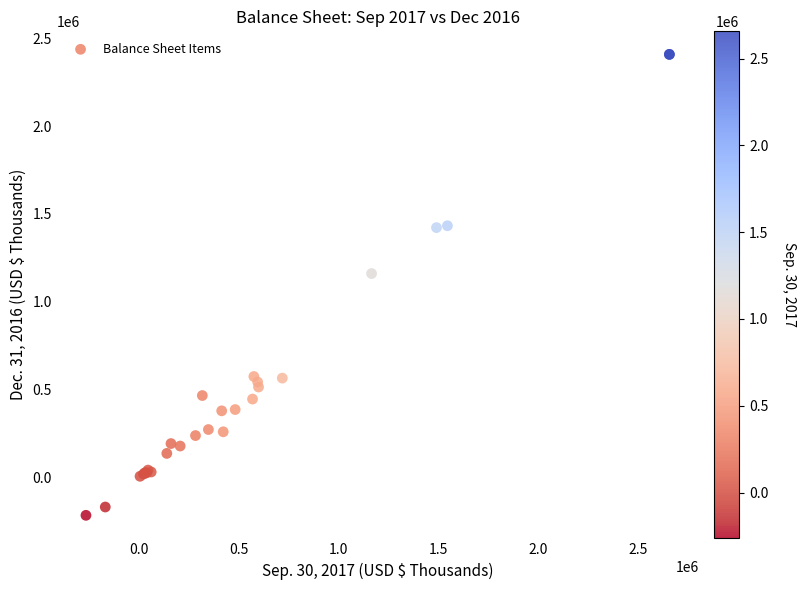

What Y value in the scatter plot is closest to 1096003?

1160369